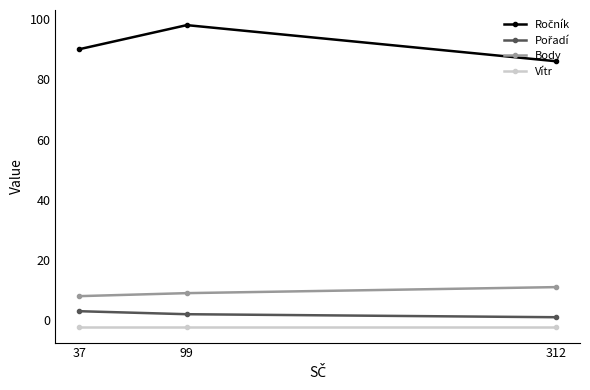

At which category does the chart reach its peak across all series?

99